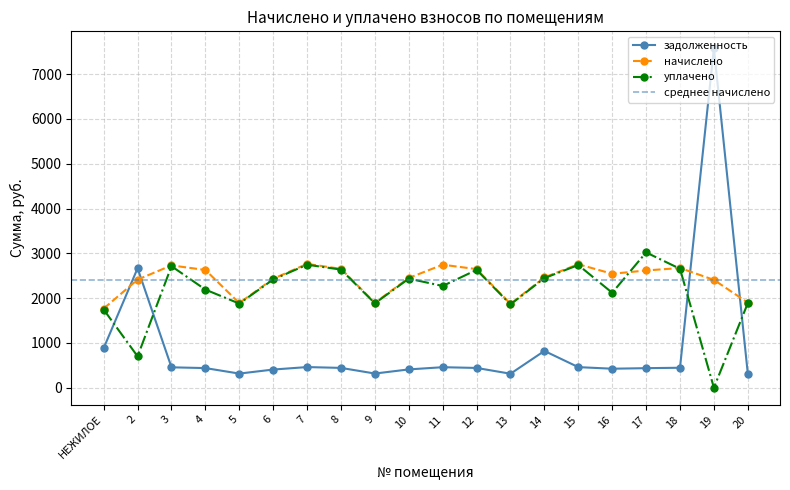

True or false: уплачено has a value of 2270.6 at 11.

True